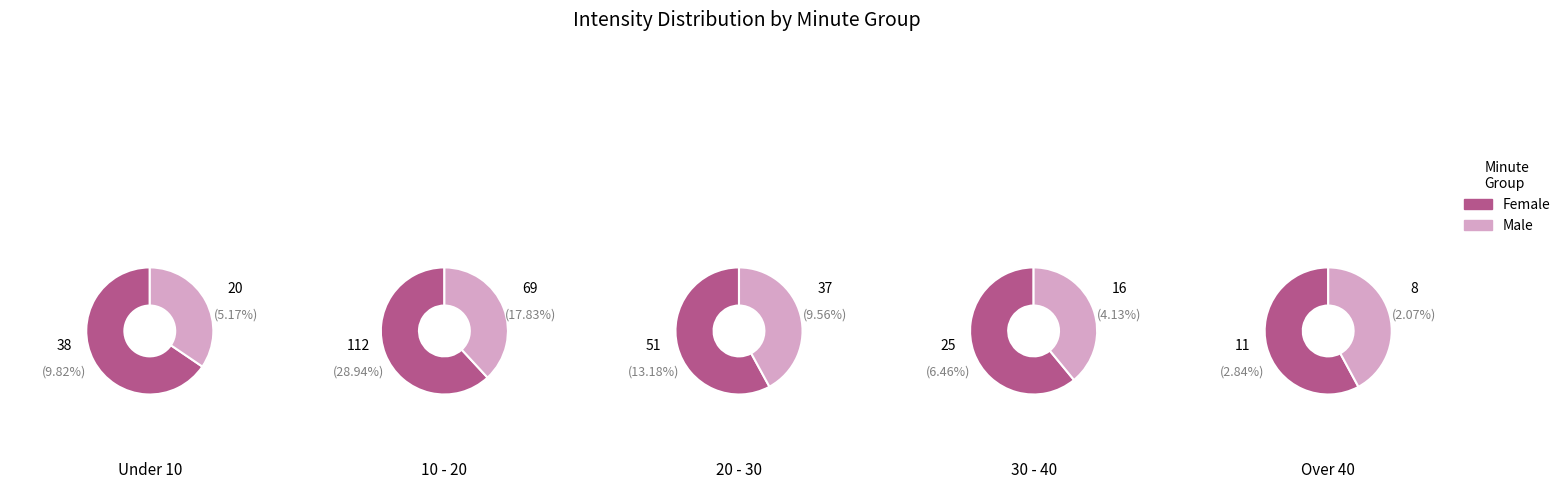

To the nearest percent, what is the combined percentage of 10 and 40?

50%